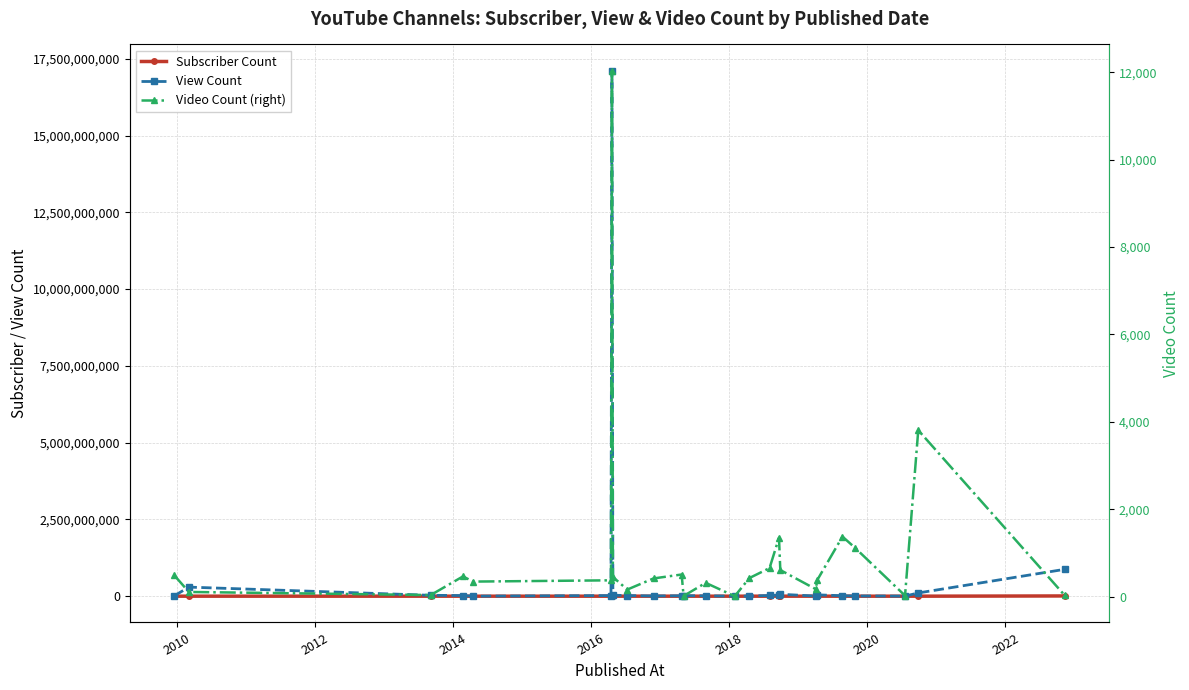

Which series has the largest range (max minus min)?

View Count